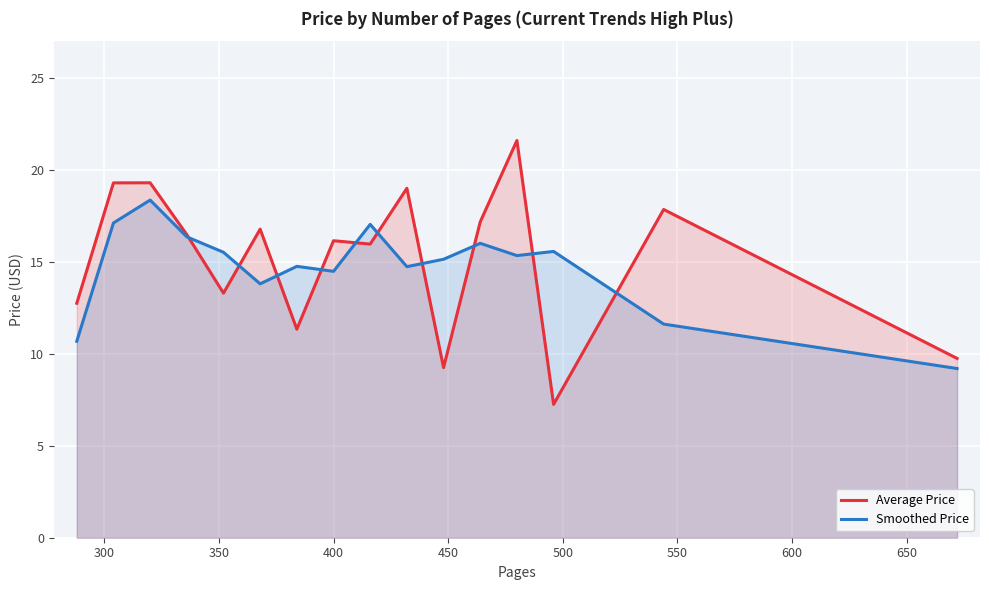

What is the maximum value for Average Price?

21.6